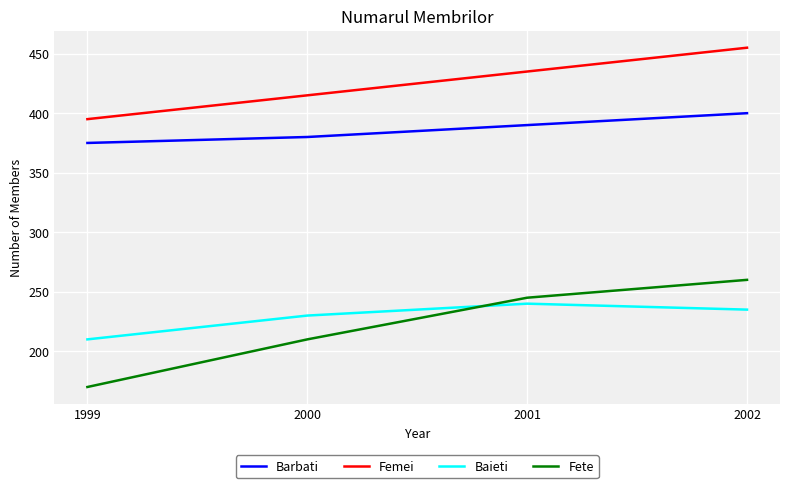

True or false: Fete and Femei cross at least once.

False